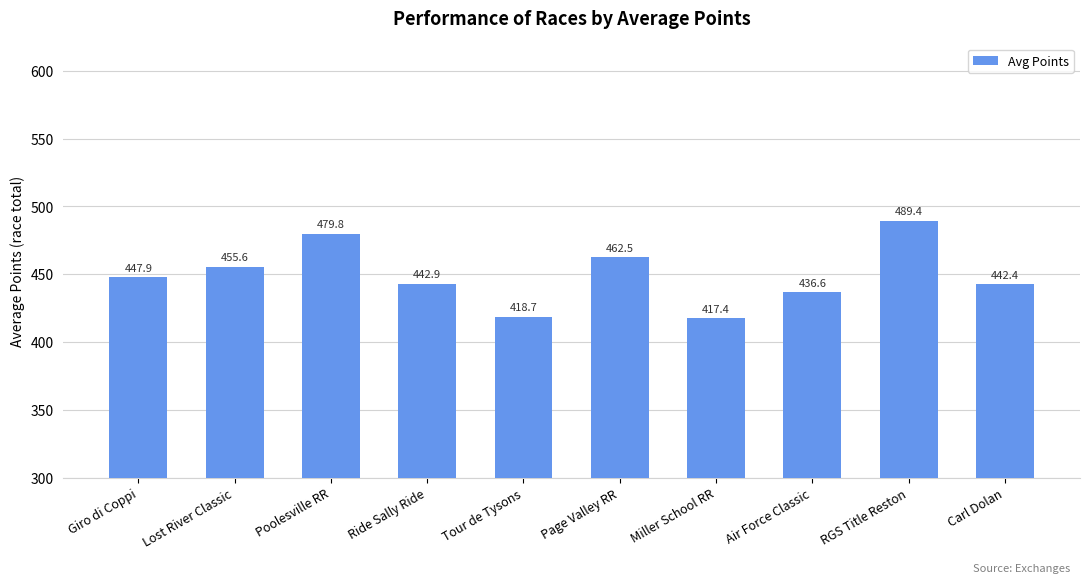

Reading left to right, extract all data points from this chart.

447.9	455.6	479.8	442.9	418.7	462.5	417.4	436.6	489.4	442.4